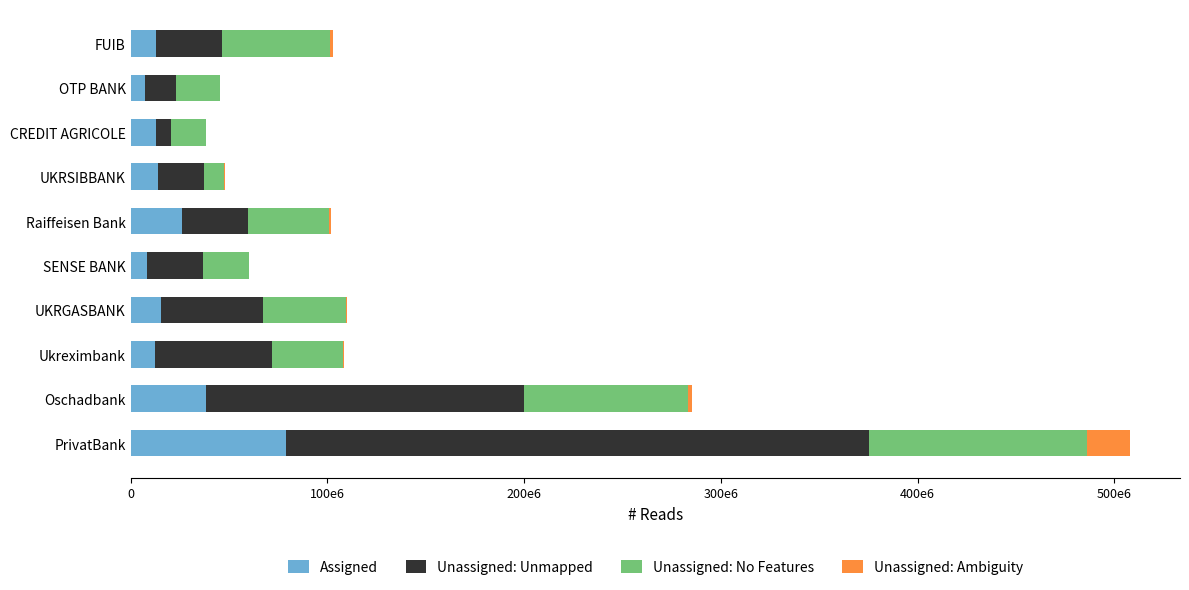

Which series has the largest total across all categories?

Unassigned: Unmapped